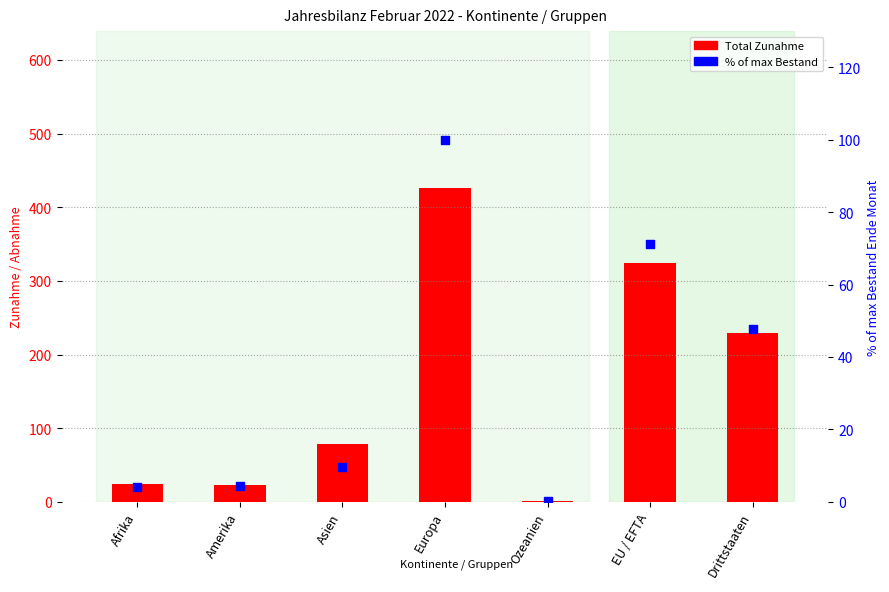

Which series contains the lowest Y value?

% of max Bestand